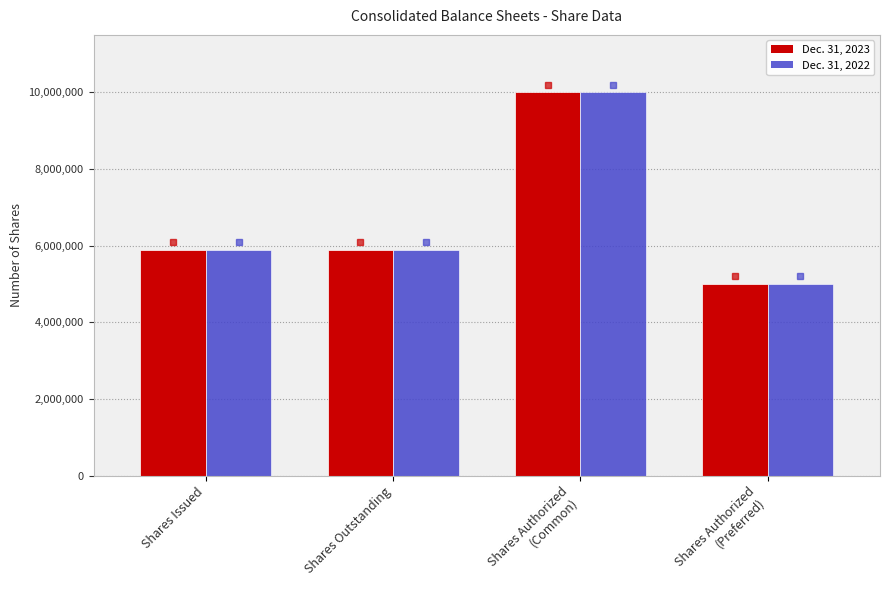

Reading left to right, what are all the values shown in this chart?

Dec. 31, 2023: 5893782	5893782	10000000	5000000
Dec. 31, 2022: 5889687	5889687	10000000	5000000